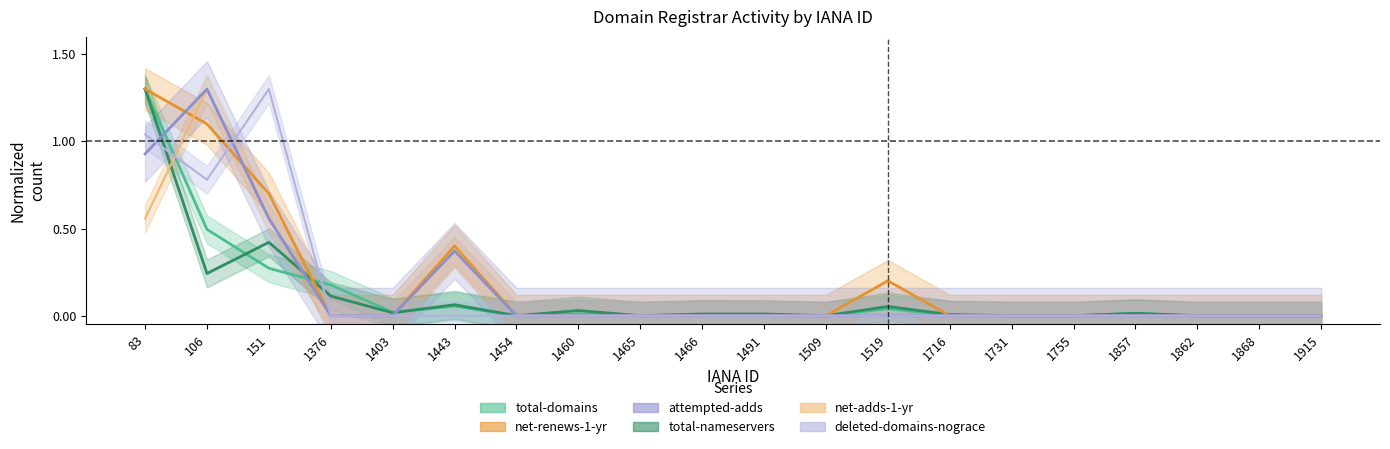

Is the value of net-renews-1-yr at 1716 greater than the value of attempted-adds at 1443?

No